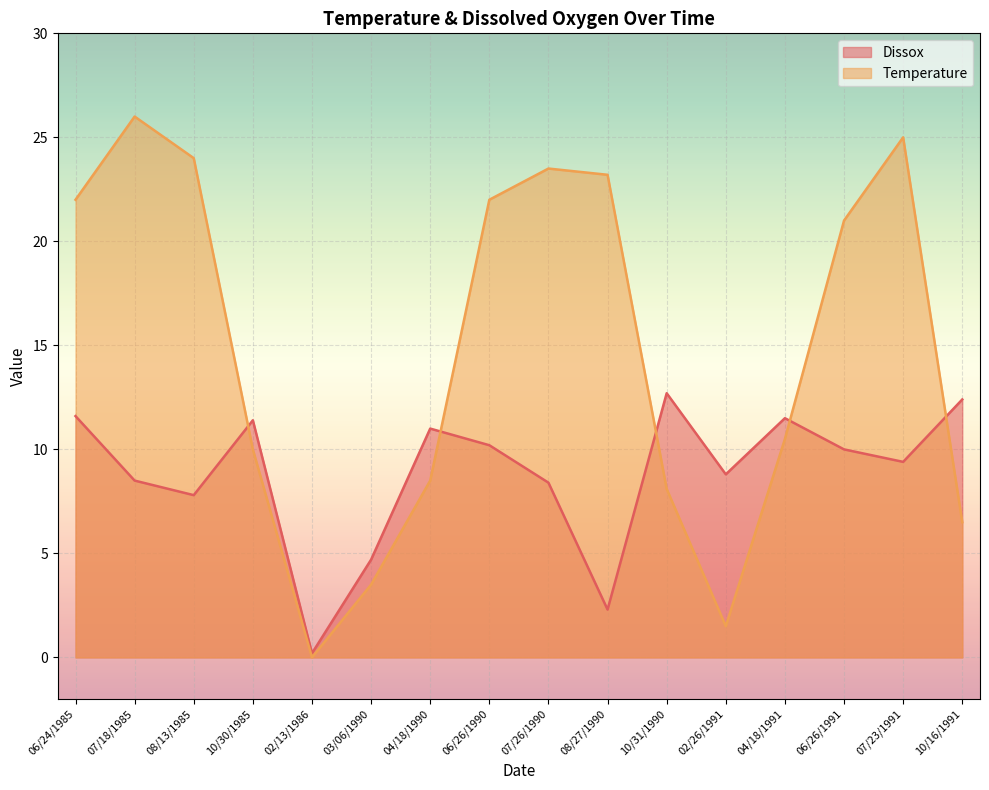

The value of Dissox at 06/26/1990 is 10.2. True or false?

True